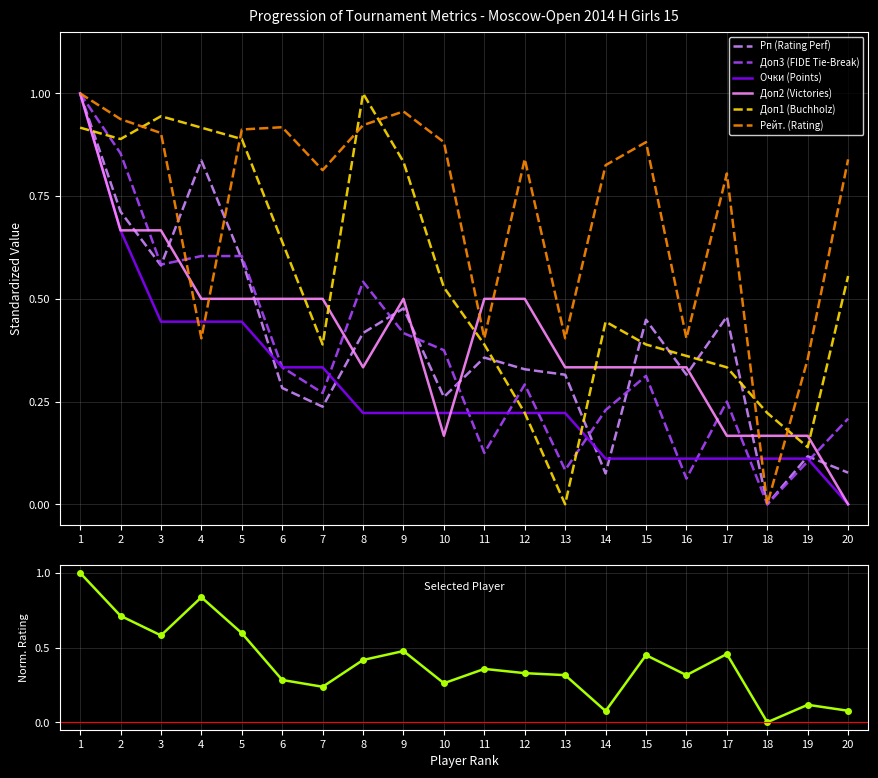

True or false: Рп (Rating Perf) has a value of 0.1 at 14.

True